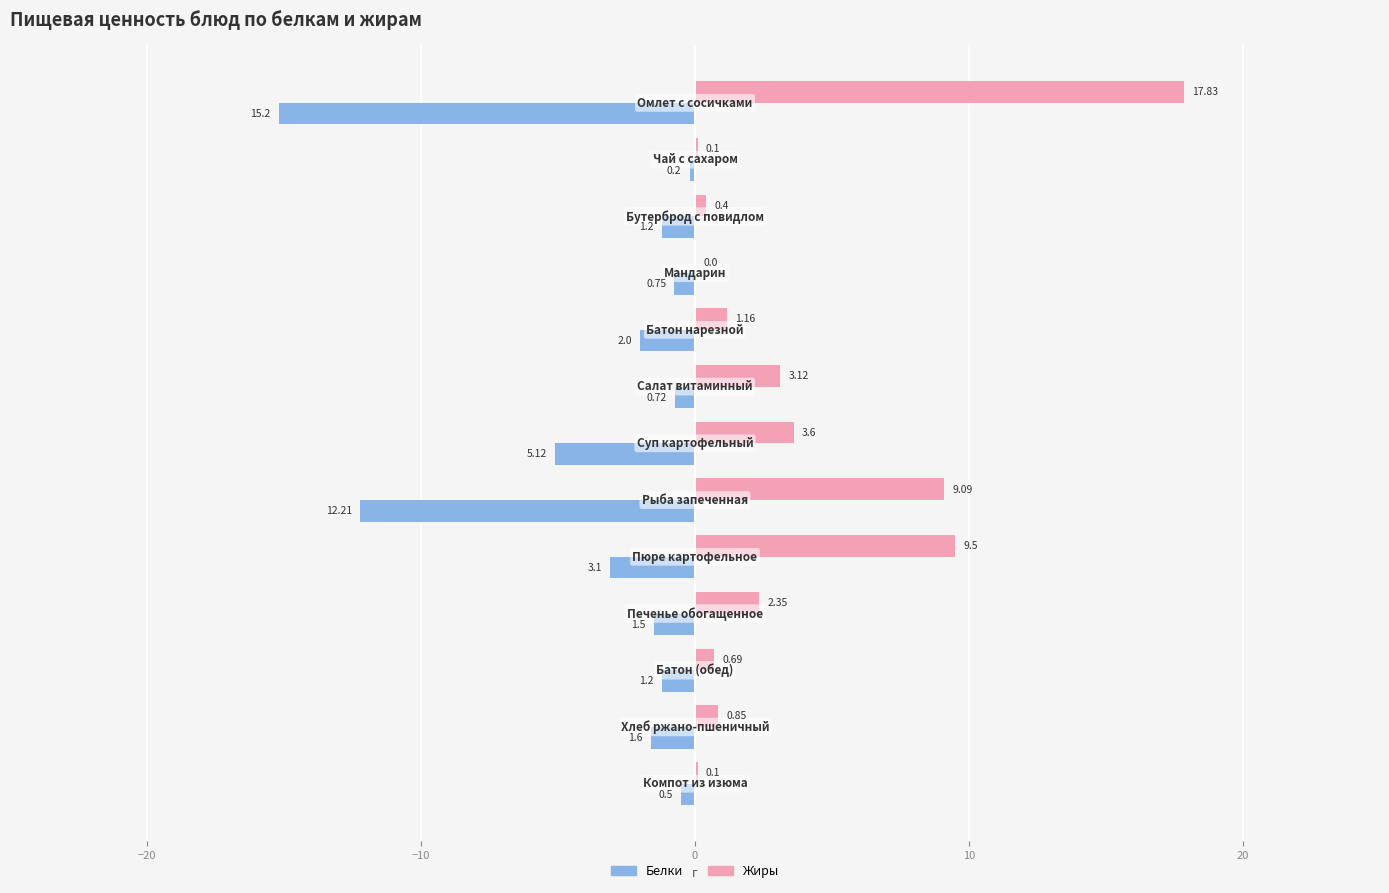

What is the sum of all Жиры values?

48.8